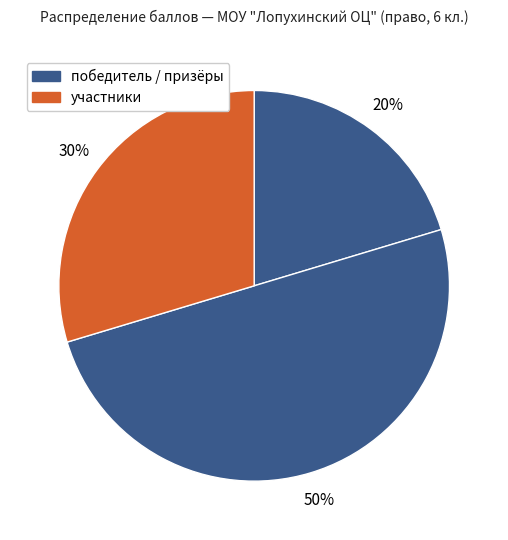

How many segments does this pie chart have?

3